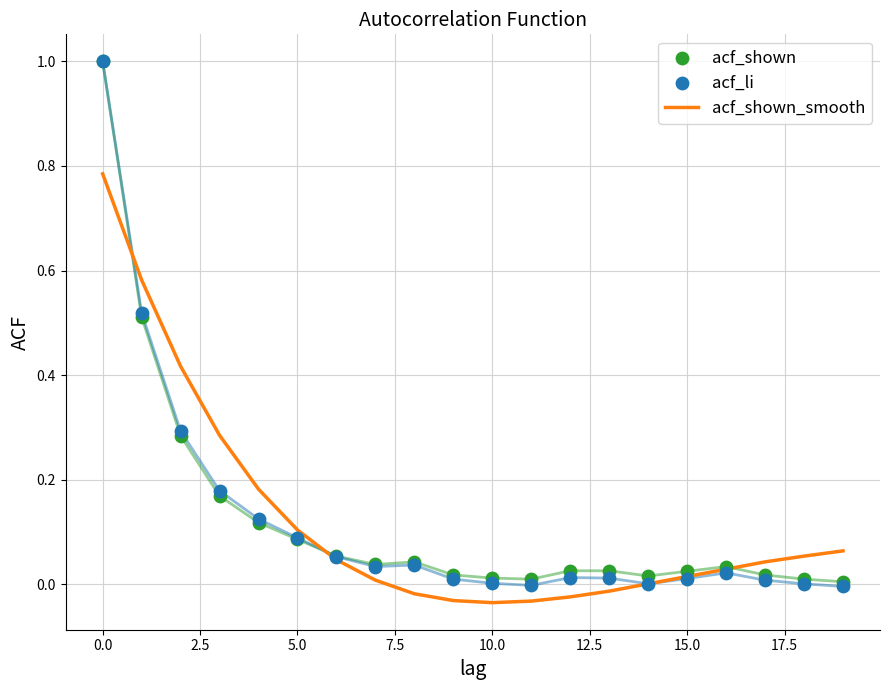

Is the value of acf_li at 15 greater than the value of acf_shown_smooth at 18?

No